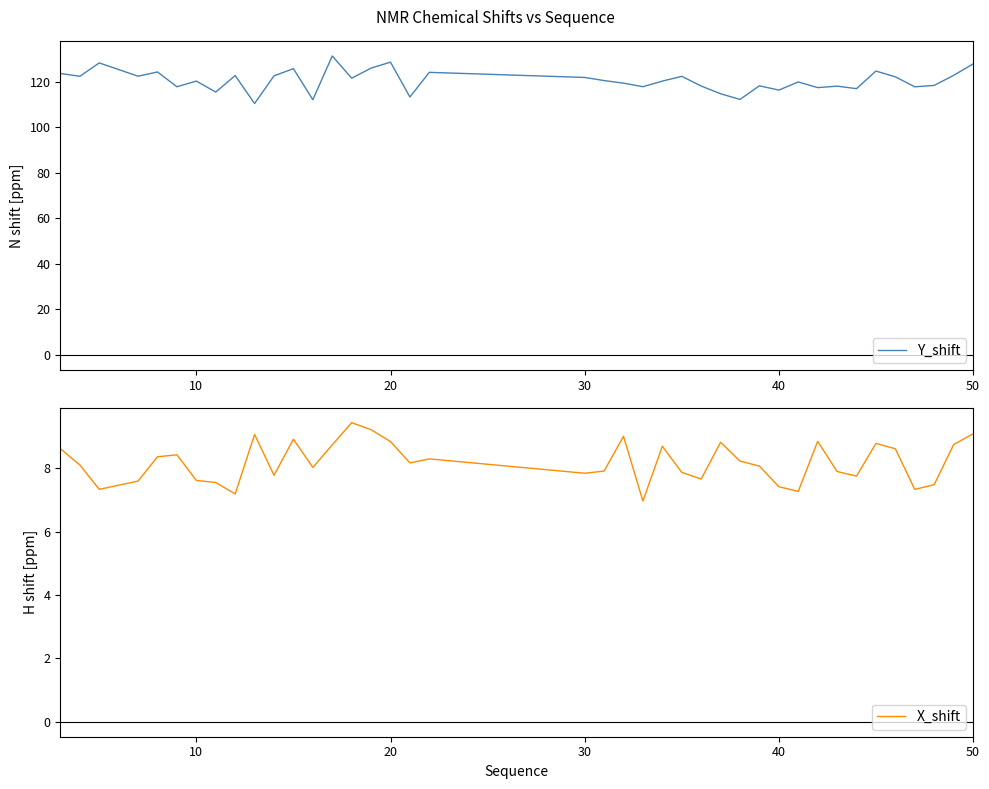

How many lines are shown in the chart?

2